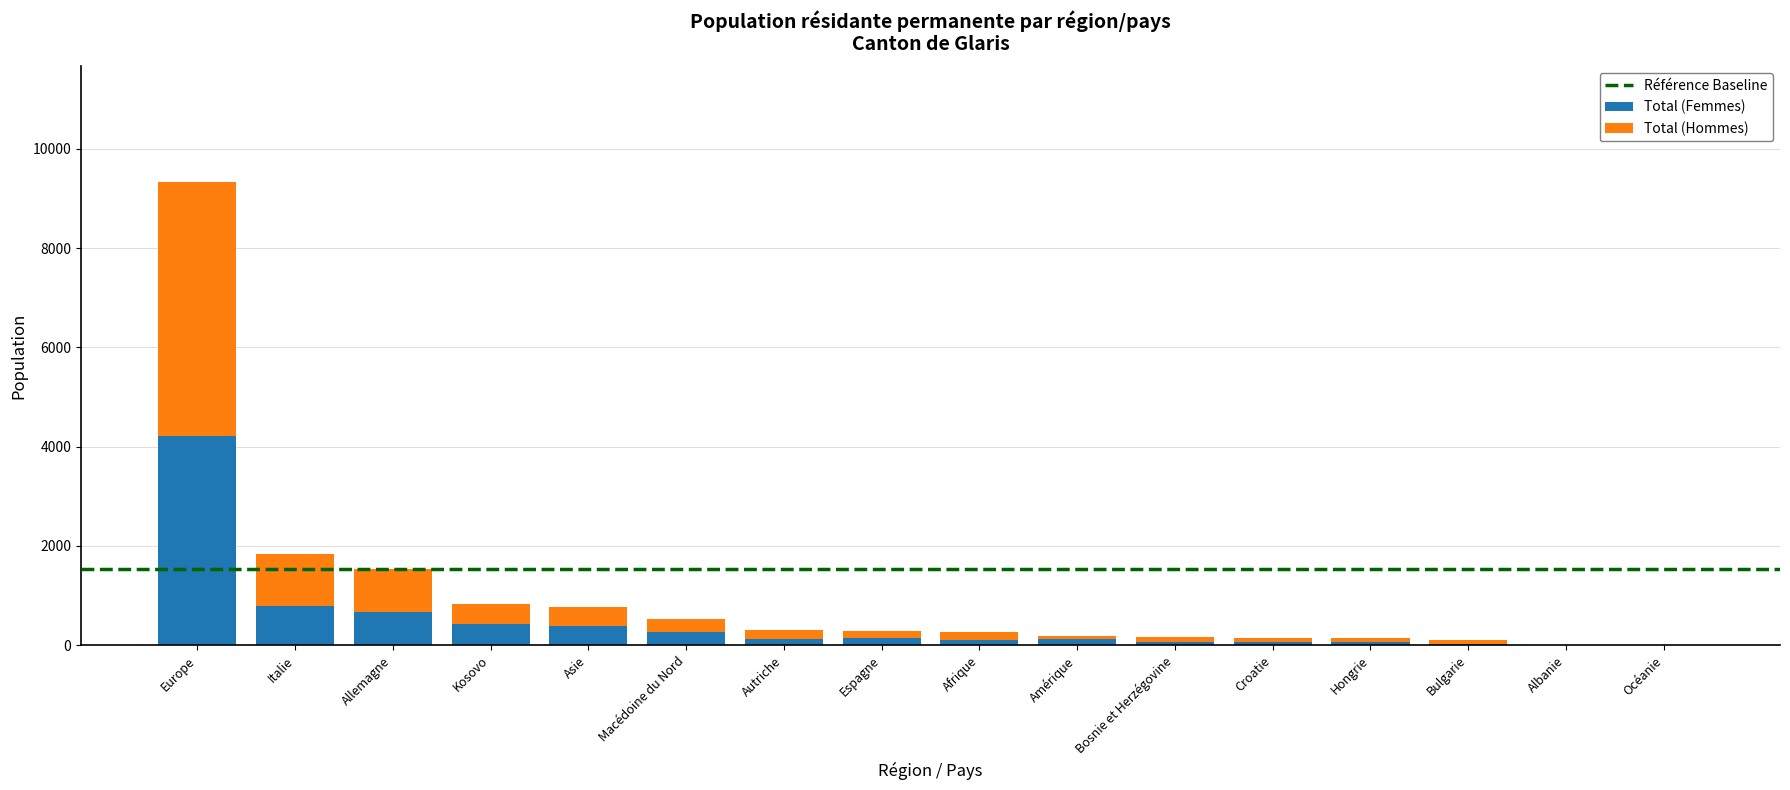

At which label does Total (Femmes) reach its peak?

Europe